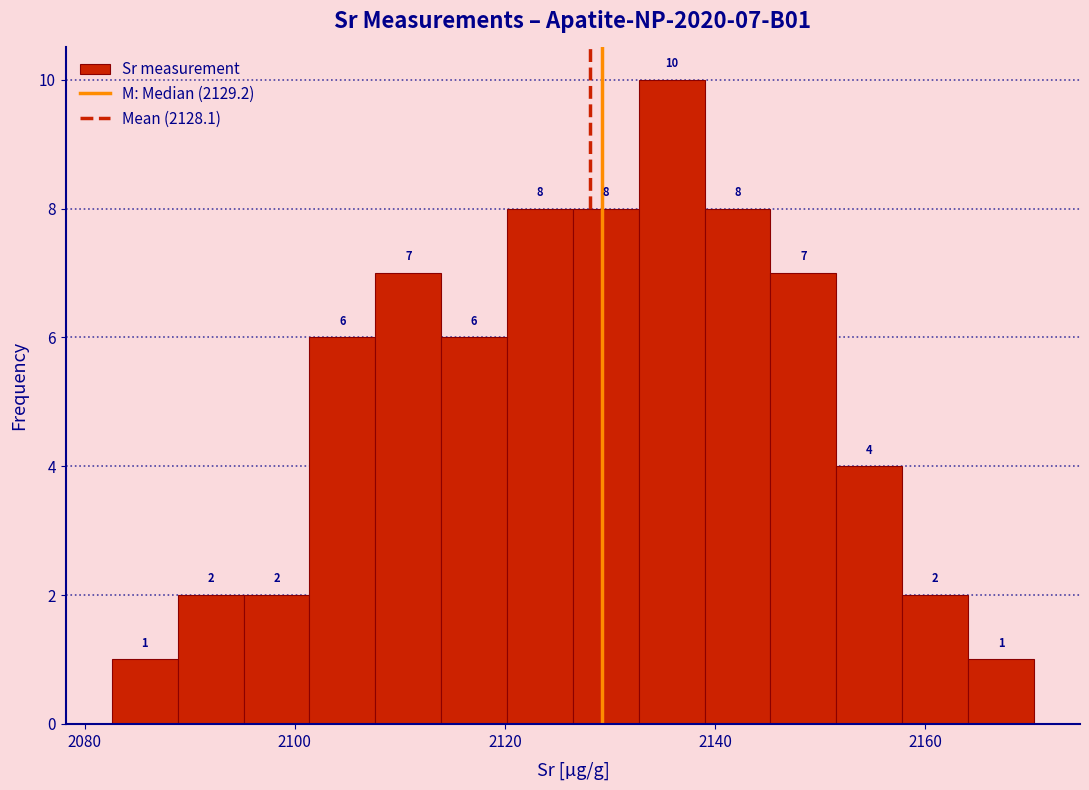

Read against the x-axis, roughly where is the centre of the tallest bar?

2136